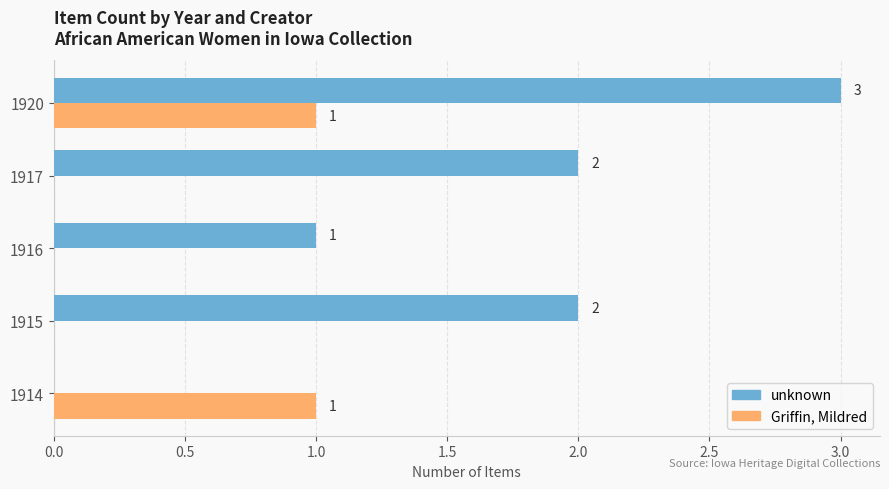

At which category is the sum across all series the highest?

1920